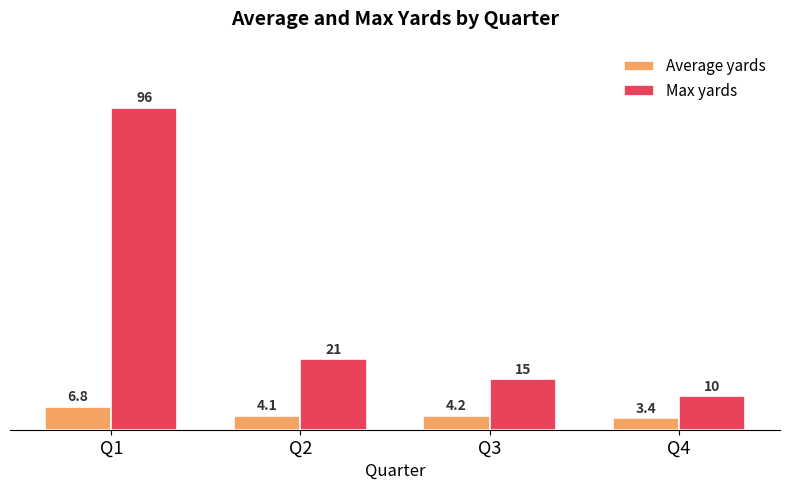

At how many categories does at least one series exceed 89?

1